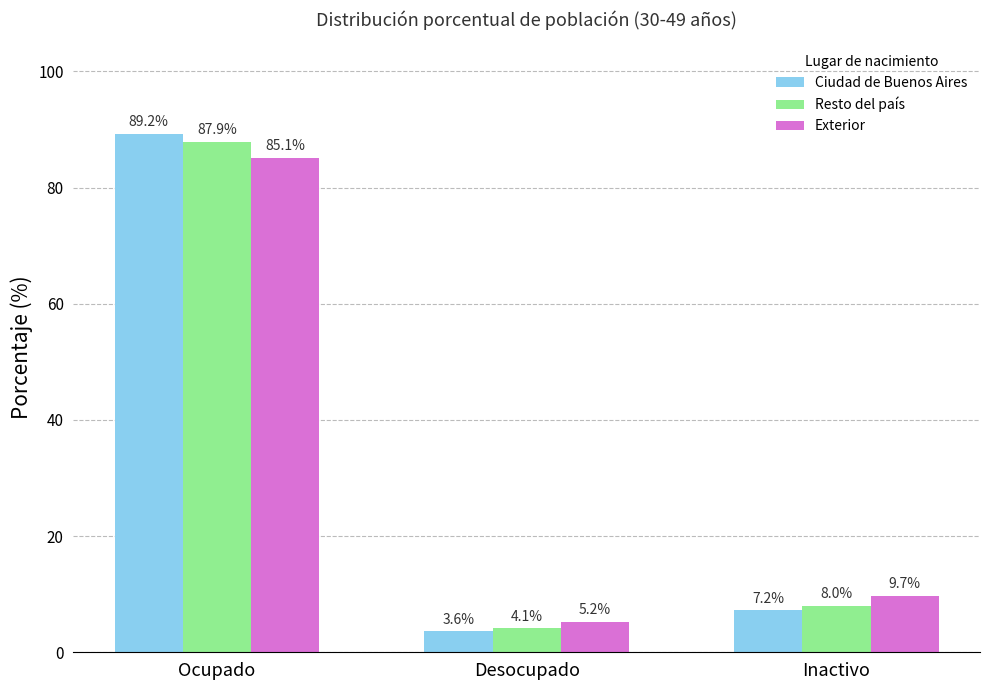

What is the difference between the maximum and minimum values in the Resto del país series?

83.8